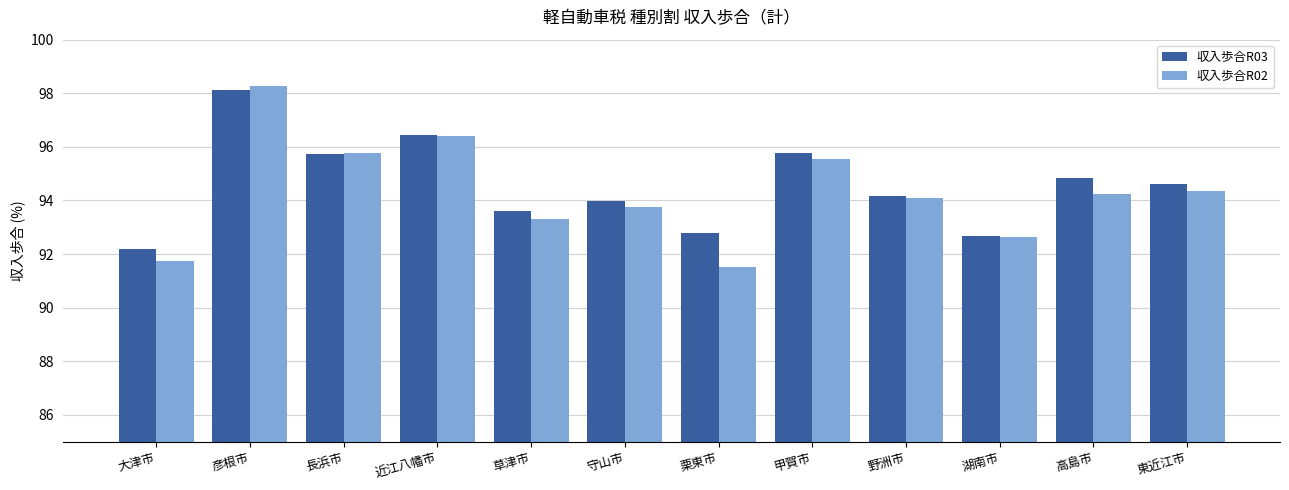

At which label does 収入歩合R02 reach its peak?

彦根市